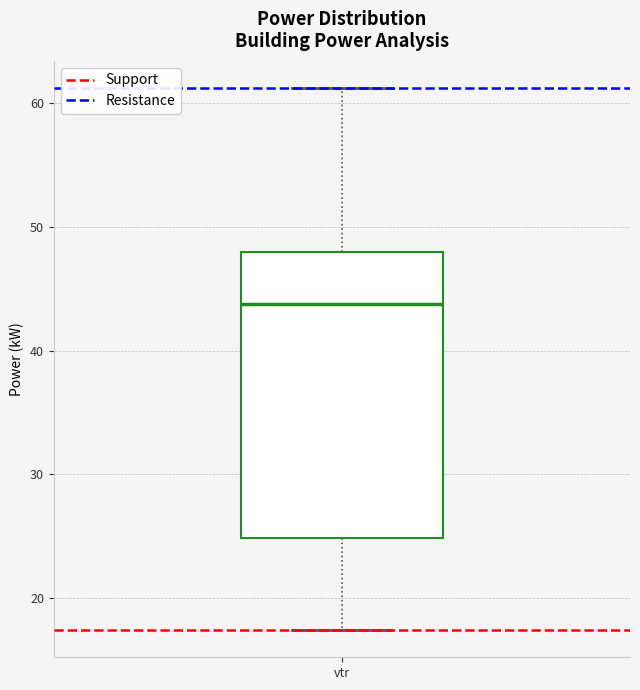

Where is the upper edge of the box for vtr on the y-axis? The values are not printed on the chart, so give them approximately, as read against the axis.

48